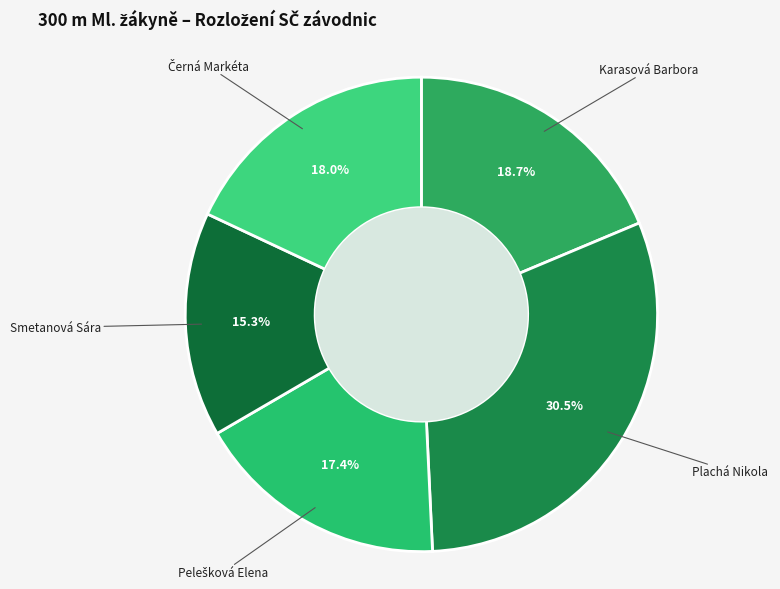

Which slice is the smallest?

Smetanová Sára